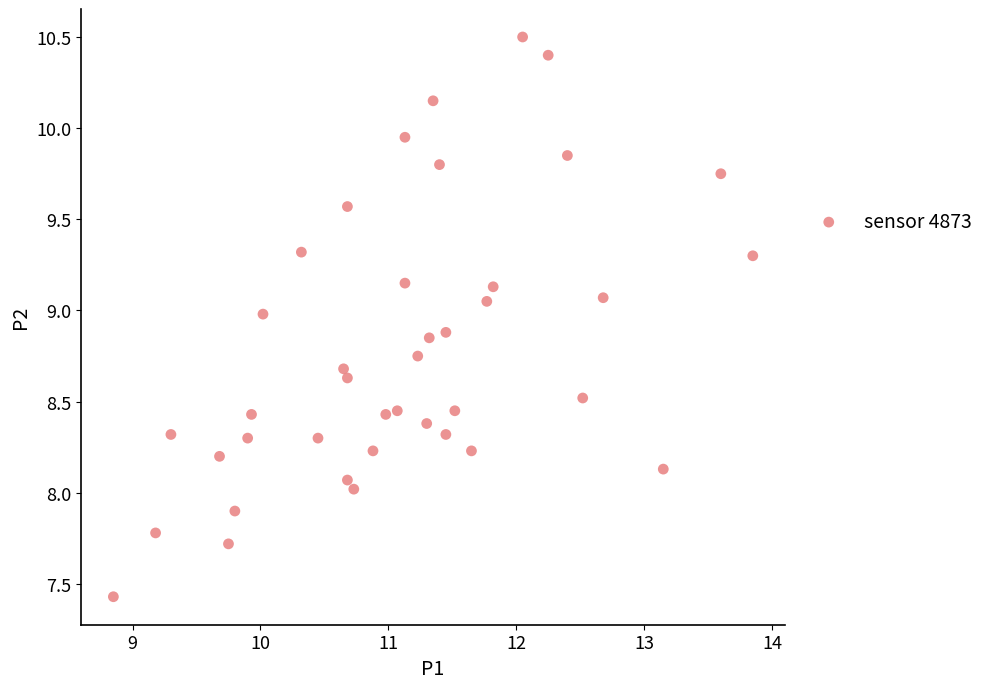

What is the range of X values (max minus min)?

5.0